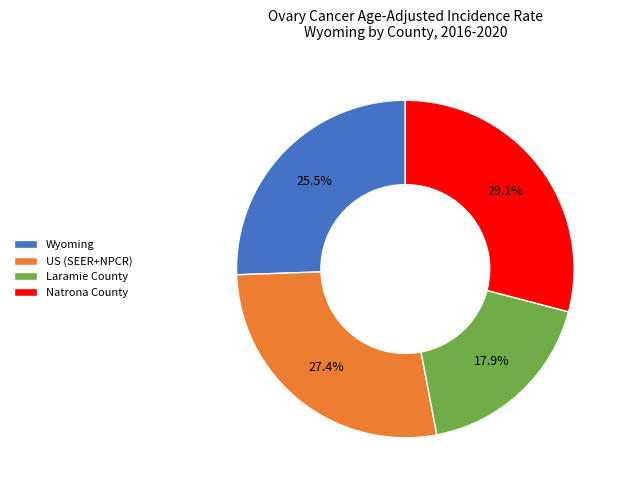

True or false: Laramie County accounts for 9% of the total.

False